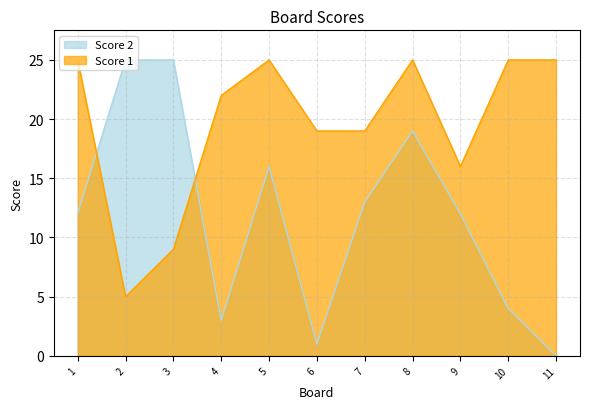

Rank the series by their maximum value, from lowest to highest.

Score 2, Score 1